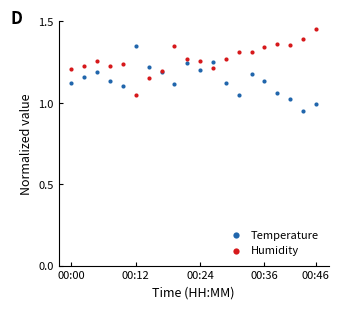

Which series contains the lowest Y value?

Temperature